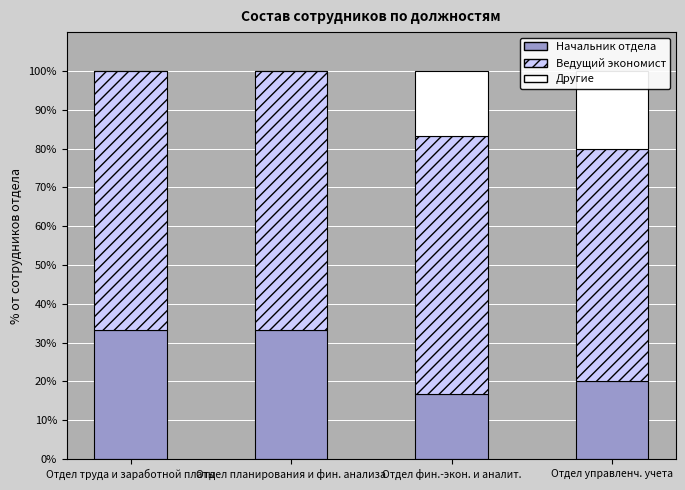

What is the total value across all series at Отдел планирования и фин. анализа?

100.0